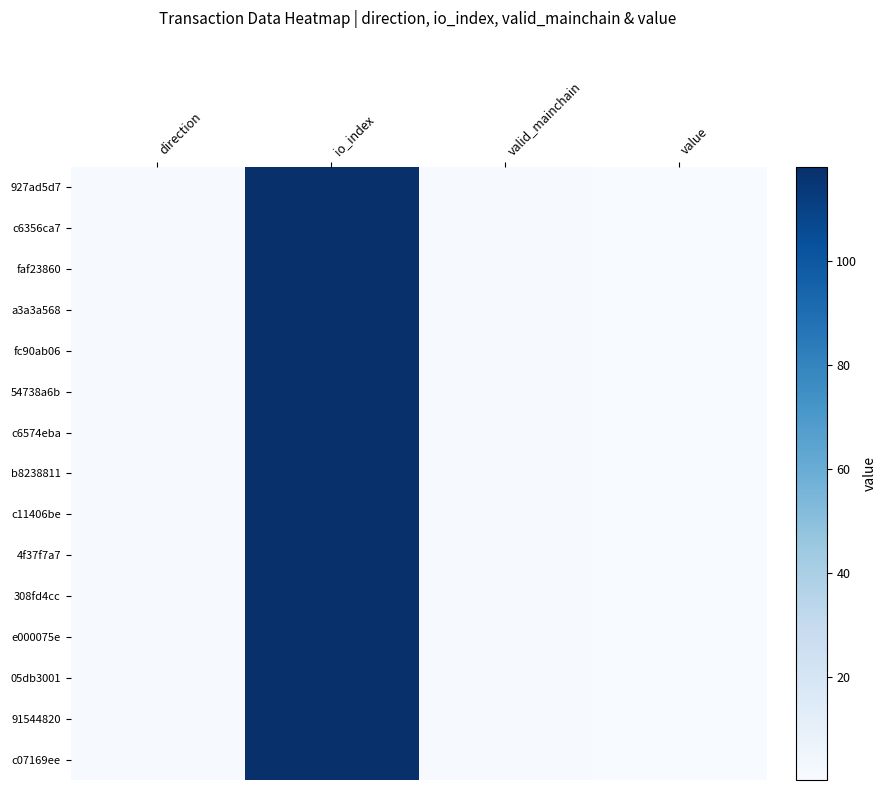

What is the maximum value shown in the chart?

118.0